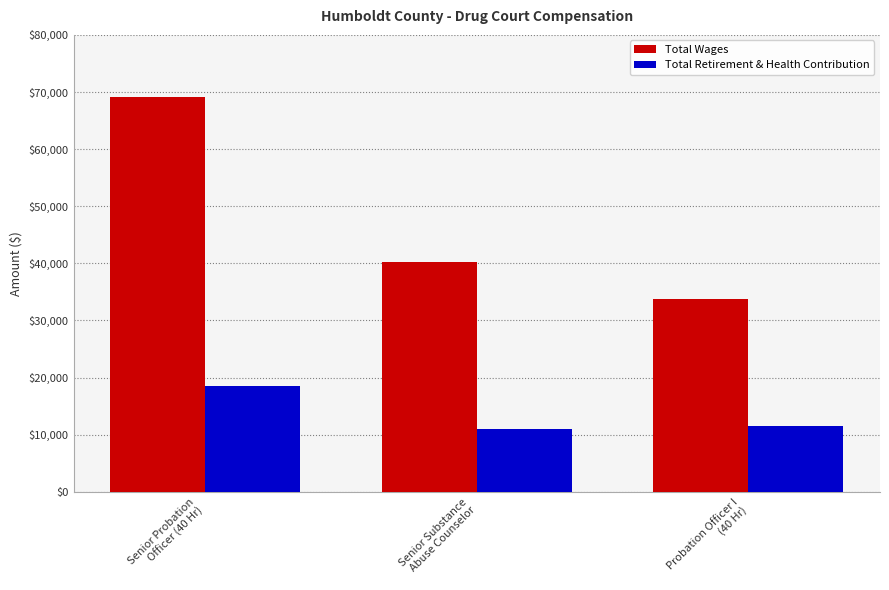

What is the value of the Total Retirement & Health Contribution bar at the 3rd from the left?

11594